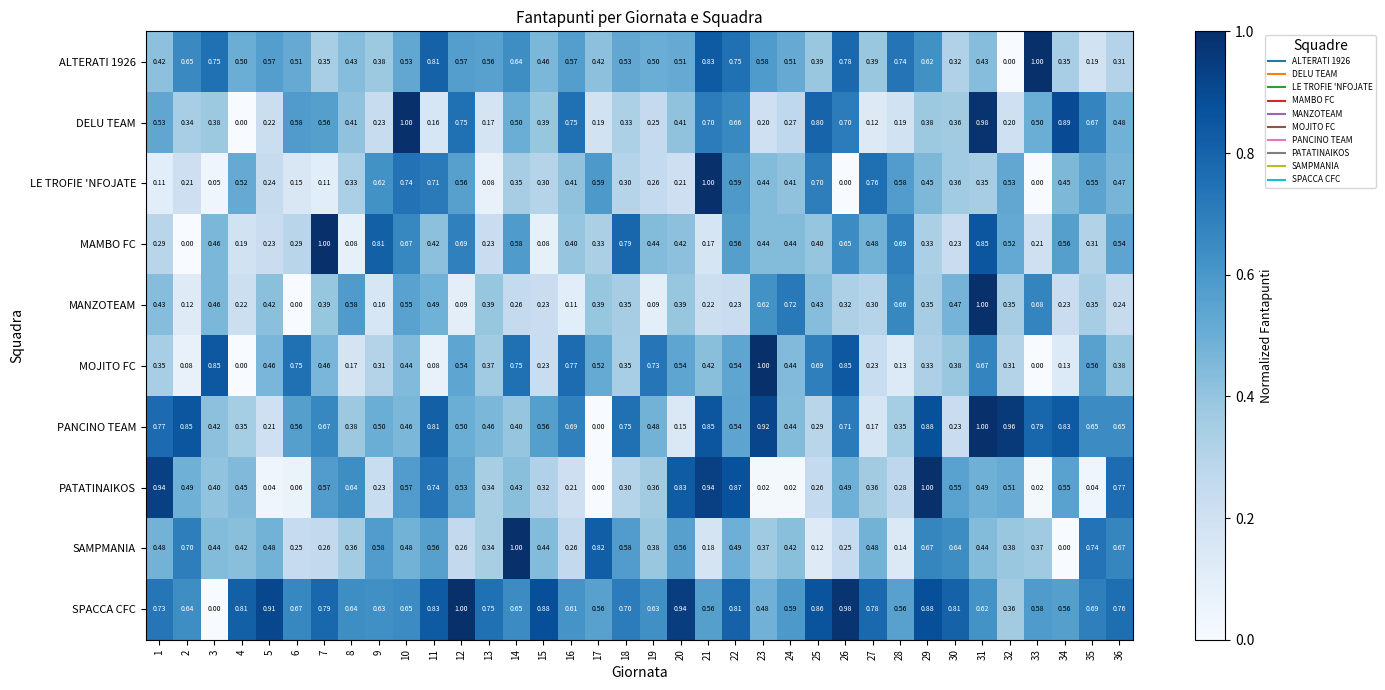

Is the value of MOJITO FC at 33 greater than the value of SPACCA CFC at 24?

No